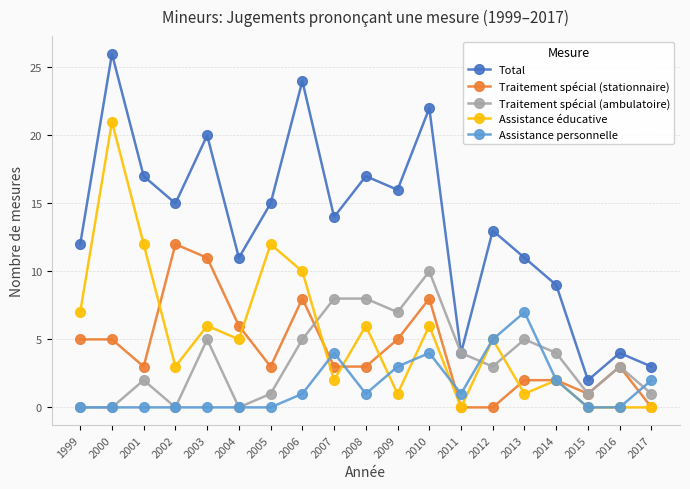

Reading left to right, transcribe all the data shown in this chart.

Total: 1999=12	2000=26	2001=17	2002=15	2003=20	2004=11	2005=15	2006=24	2007=14	2008=17	2009=16	2010=22	2011=4	2012=13	2013=11	2014=9	2015=2	2016=4	2017=3
Traitement spécial (stationnaire): 1999=5	2000=5	2001=3	2002=12	2003=11	2004=6	2005=3	2006=8	2007=3	2008=3	2009=5	2010=8	2011=0	2012=0	2013=2	2014=2	2015=1	2016=3	2017=0
Traitement spécial (ambulatoire): 1999=0	2000=0	2001=2	2002=0	2003=5	2004=0	2005=1	2006=5	2007=8	2008=8	2009=7	2010=10	2011=4	2012=3	2013=5	2014=4	2015=1	2016=3	2017=1
Assistance éducative: 1999=7	2000=21	2001=12	2002=3	2003=6	2004=5	2005=12	2006=10	2007=2	2008=6	2009=1	2010=6	2011=0	2012=5	2013=1	2014=2	2015=0	2016=0	2017=0
Assistance personnelle: 1999=0	2000=0	2001=0	2002=0	2003=0	2004=0	2005=0	2006=1	2007=4	2008=1	2009=3	2010=4	2011=1	2012=5	2013=7	2014=2	2015=0	2016=0	2017=2